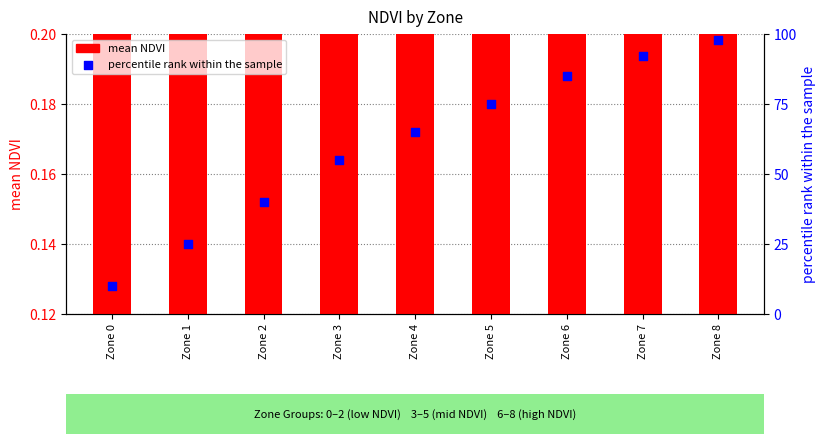

Which series contains the highest Y value?

percentile rank within the sample